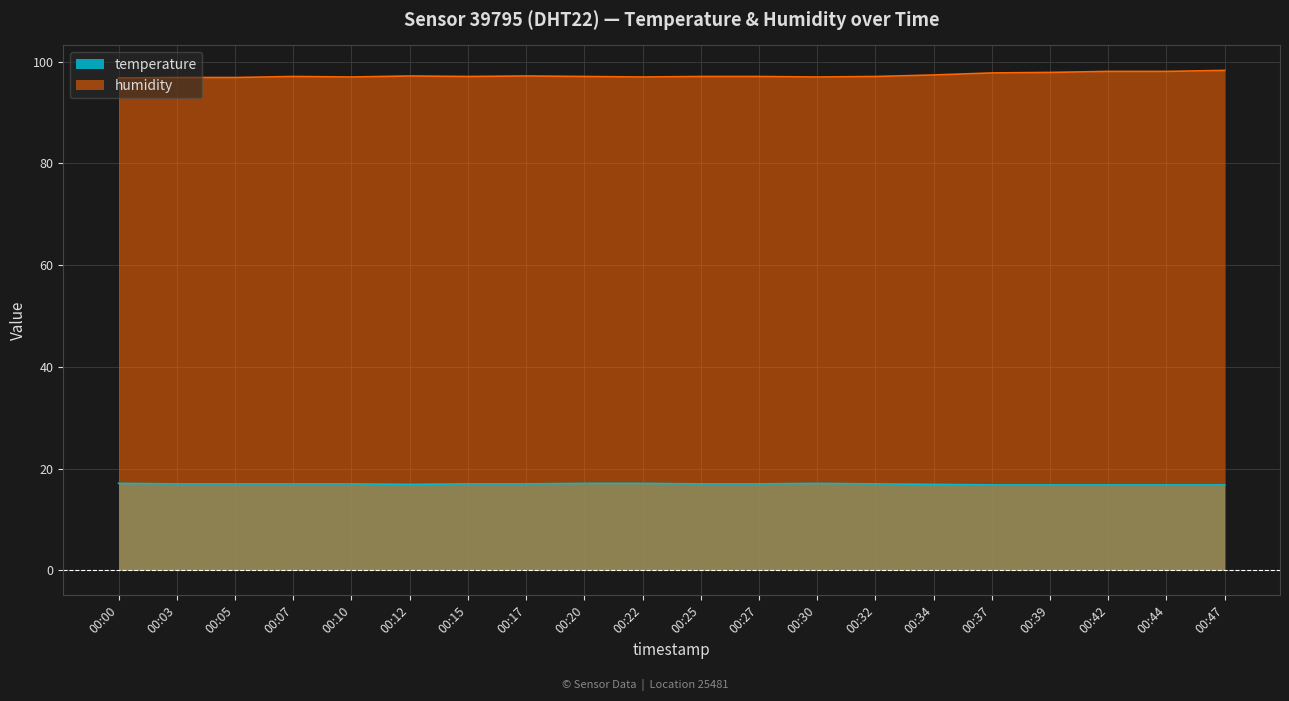

What is the average value of the temperature series?

17.0